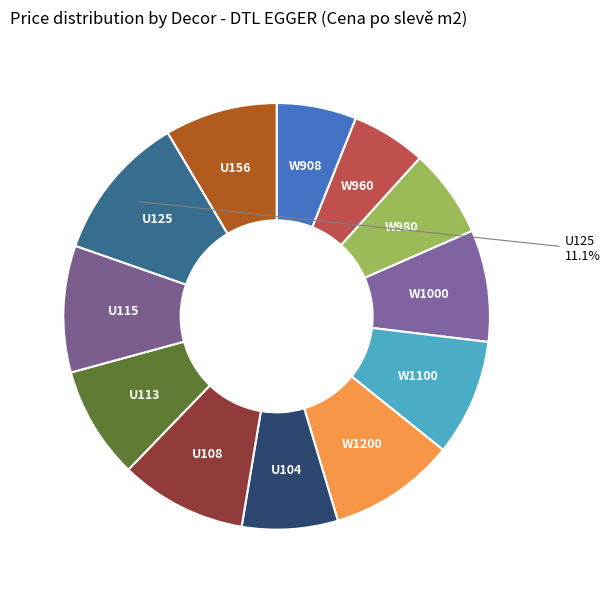

To the nearest percent, what portion does W1200 represent?

10%